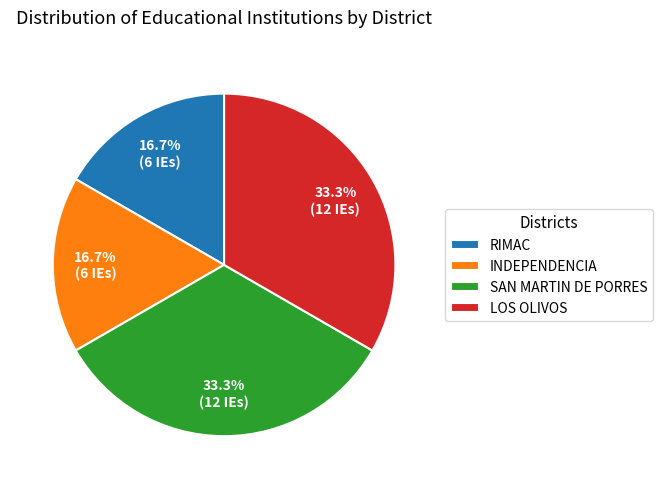

Is there any slice that represents more than half of the pie?

No